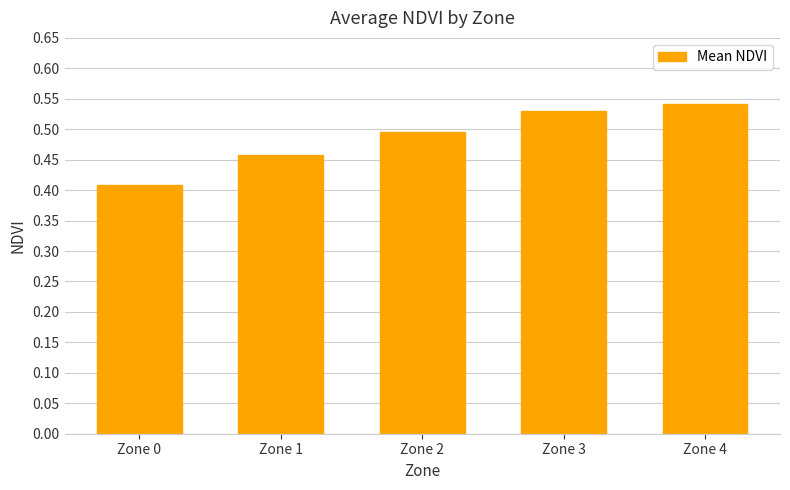

Where is the data nearest to the value 0?

Zone 0